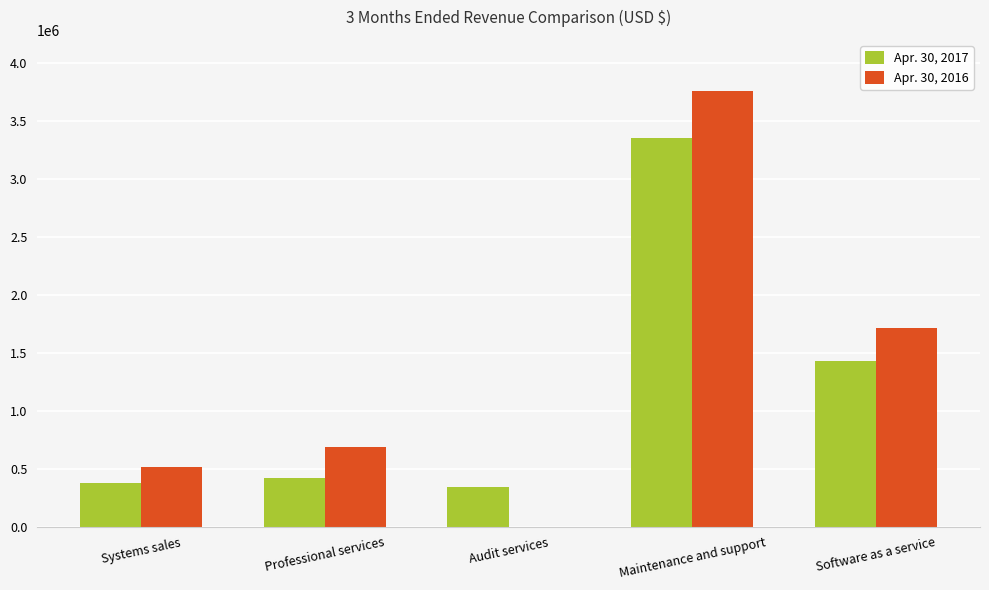

Reading left to right, transcribe all the data shown in this chart.

Apr. 30, 2017: Systems sales=378723	Professional services=420035	Audit services=345019	Maintenance and support=3354772	Software as a service=1425132
Apr. 30, 2016: Systems sales=511267	Professional services=690615	Audit services=0	Maintenance and support=3755553	Software as a service=1709786